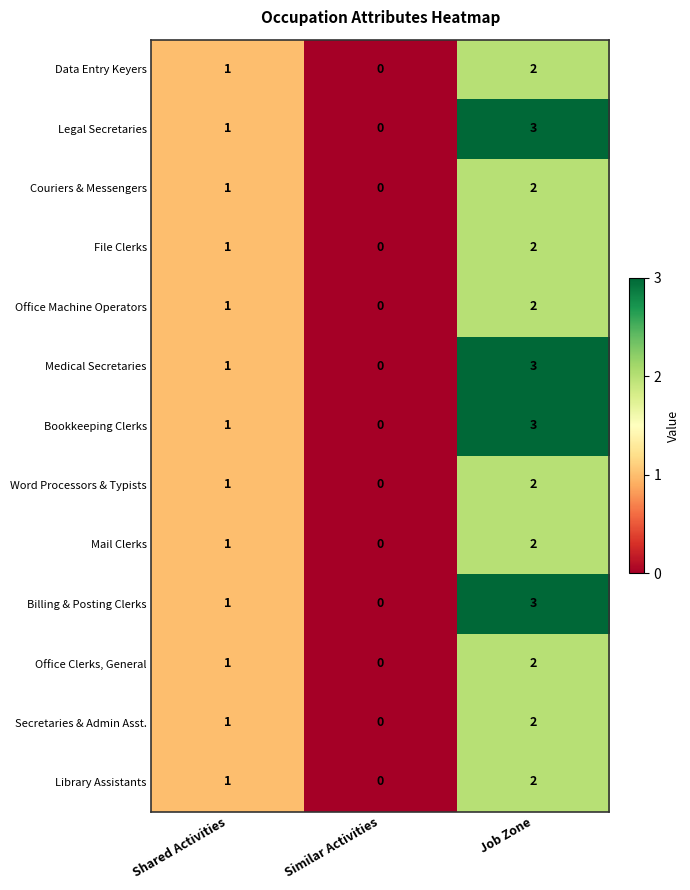

The value of Word Processors & Typists at Shared Activities is 1. True or false?

True